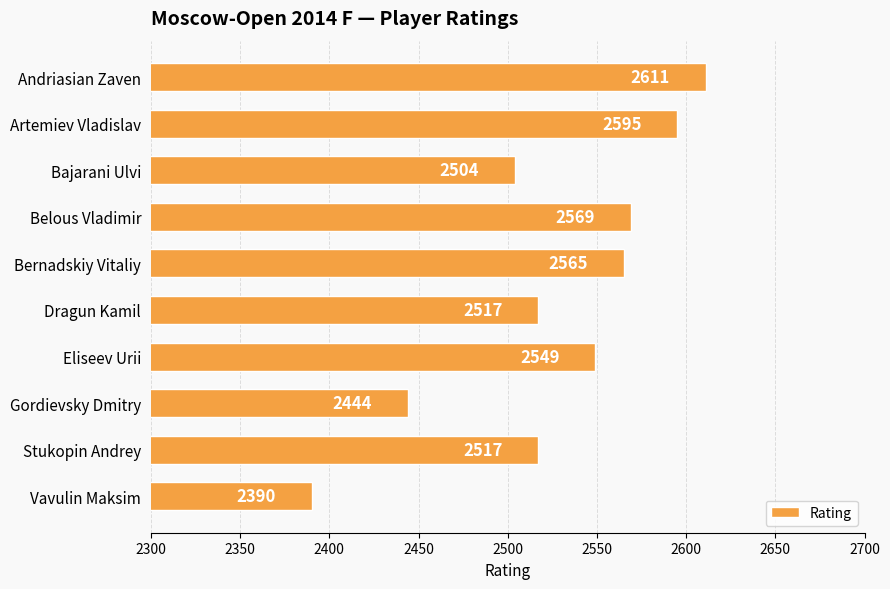

What is the change in value from Belous Vladimir to Bernadskiy Vitaliy?

-4